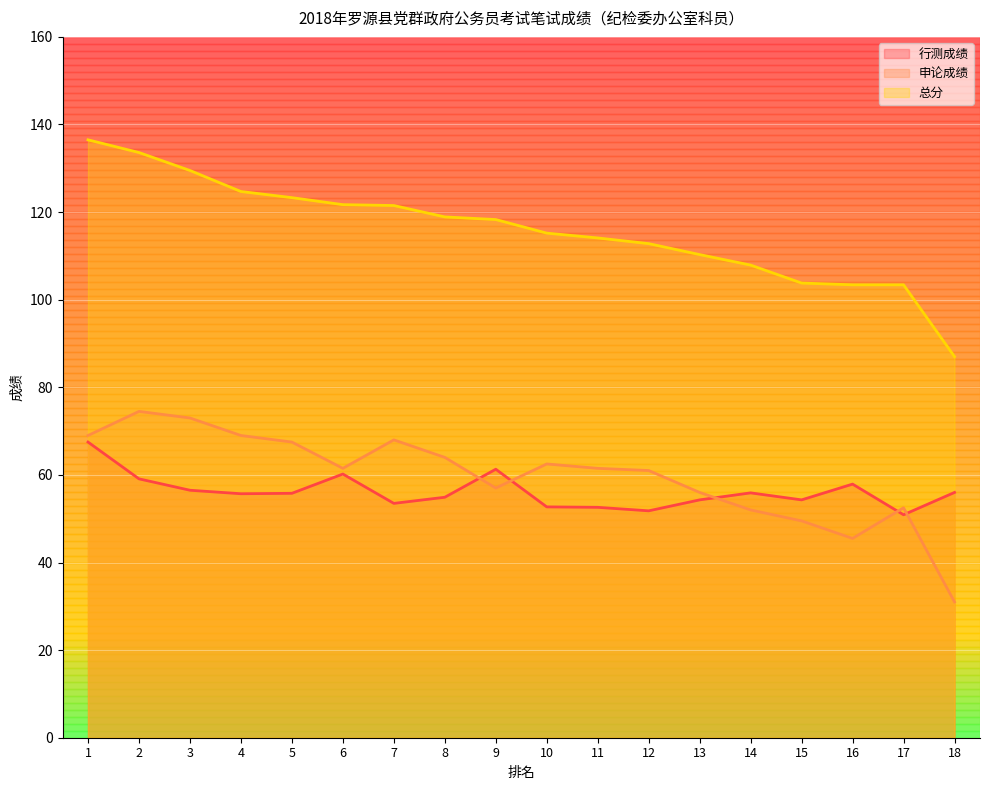

How many data points in 申论成绩 are above 61?

10